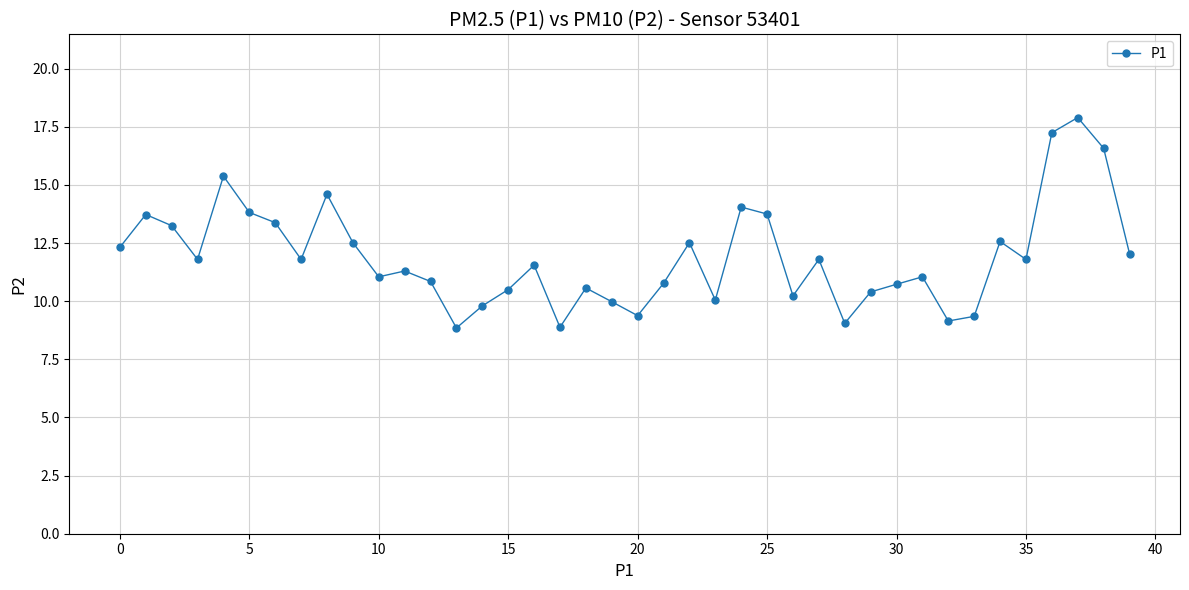

How many distinct data groups are displayed?

1